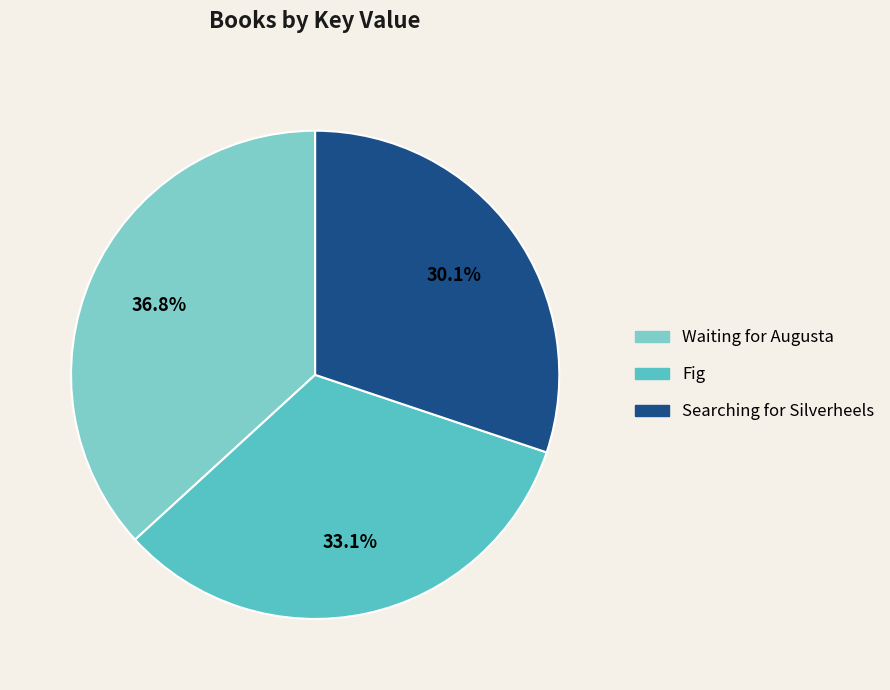

Does Fig account for over 50% of the chart?

No